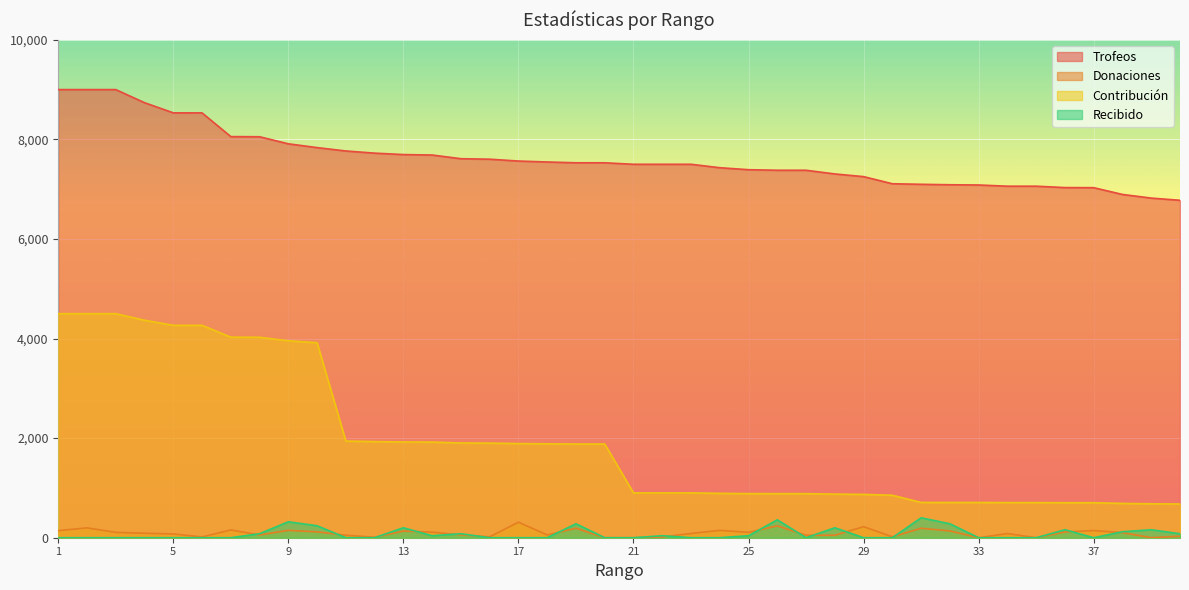

True or false: Trofeos and Donaciones cross at least once.

False